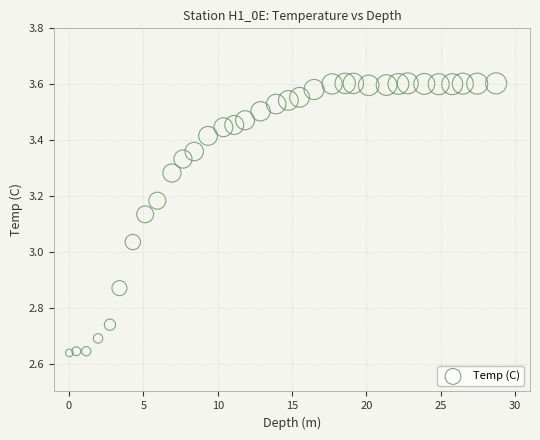

What is the range of X values (max minus min)?

28.7